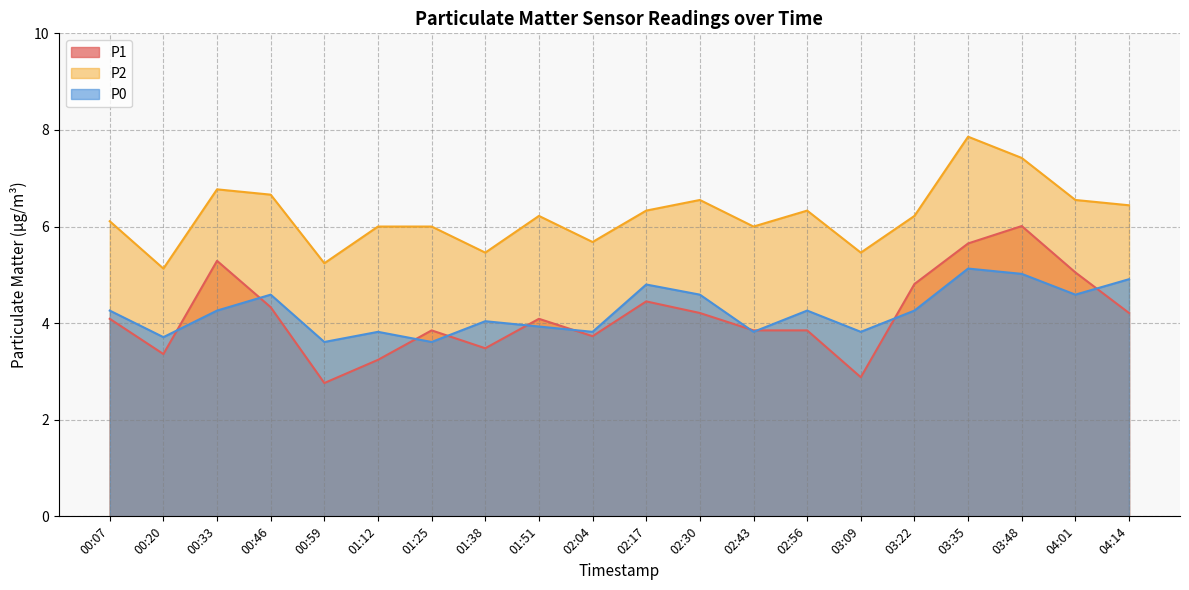

Which label corresponds to the largest value in the chart?

03:35